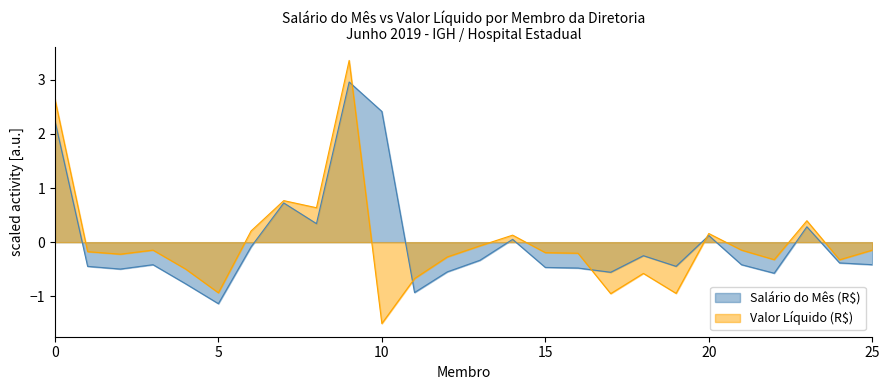

The Valor Líquido (R$) series shows -0.0 at RODRIGO. True or false?

False